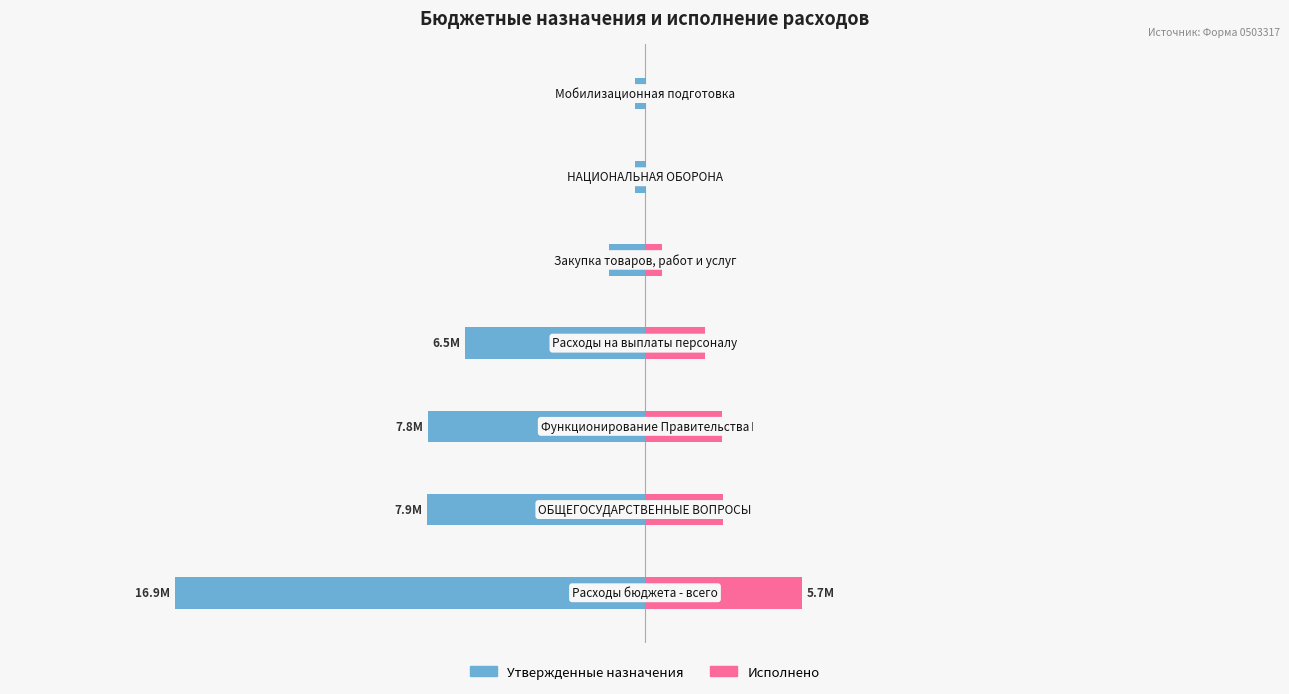

What is the difference between the maximum and minimum values in the Исполнено series?

5606599.7